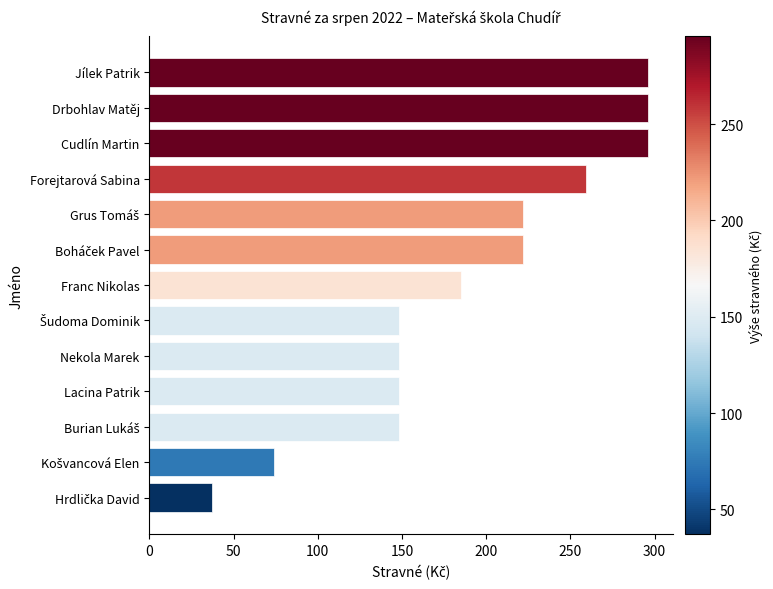

What position from the top is Franc Nikolas?

7